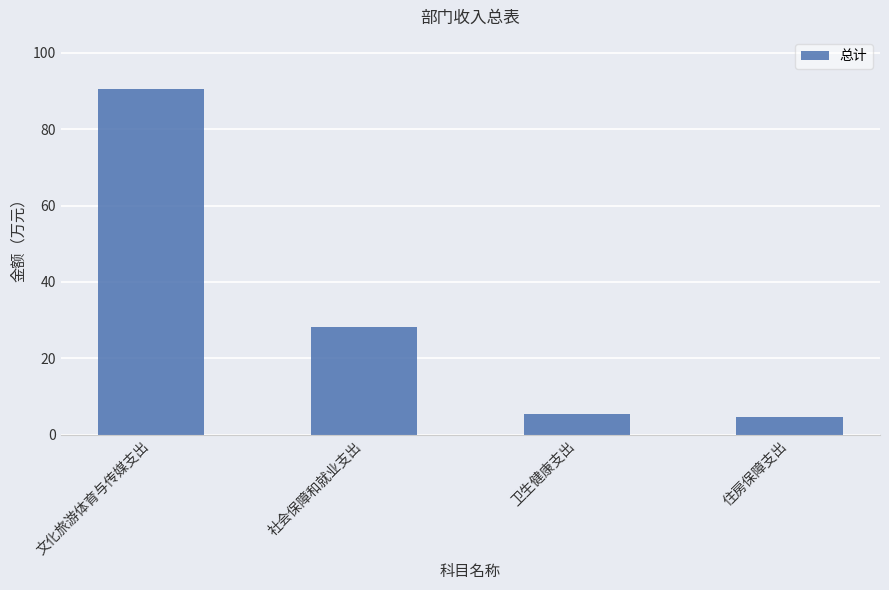

What is the label of the 4th bar from the right?

文化旅游体育与传媒支出